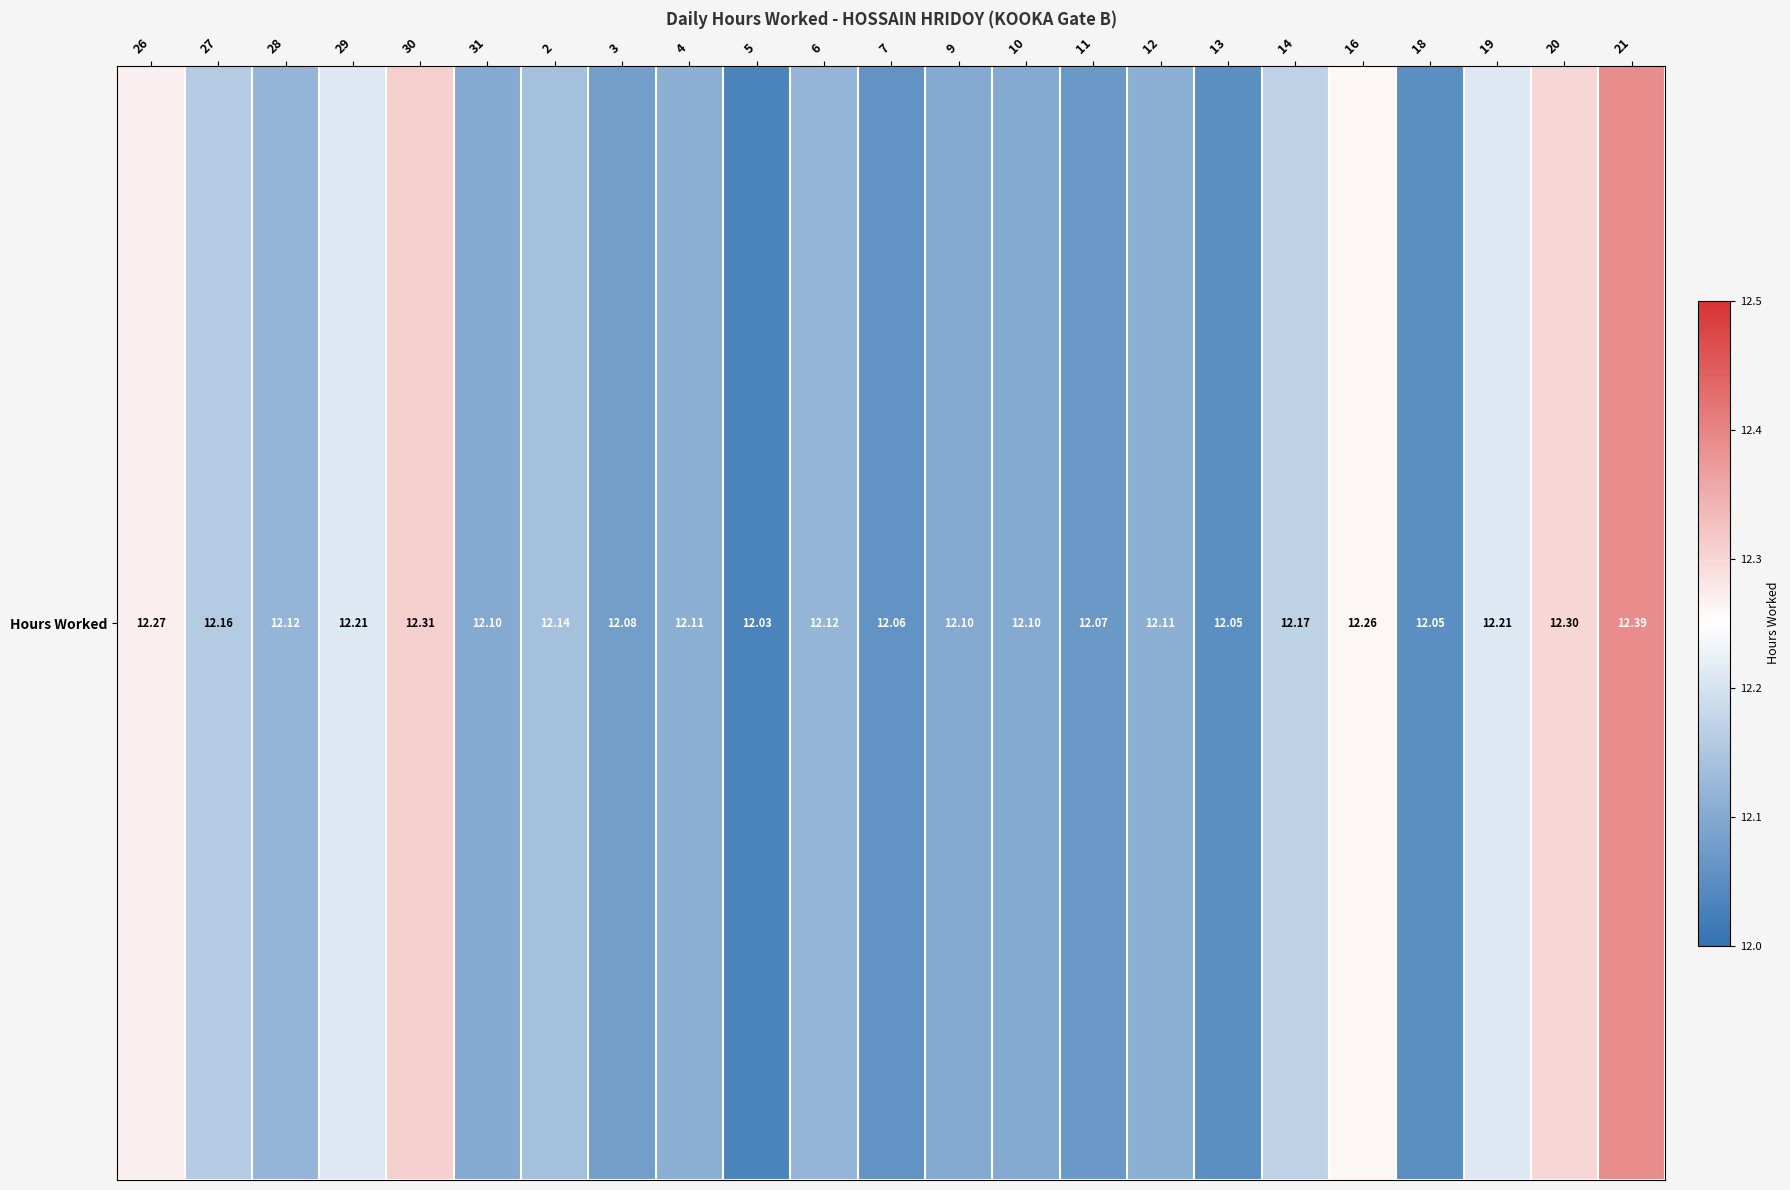

Is it true that the value at 4 is 12.1?

True